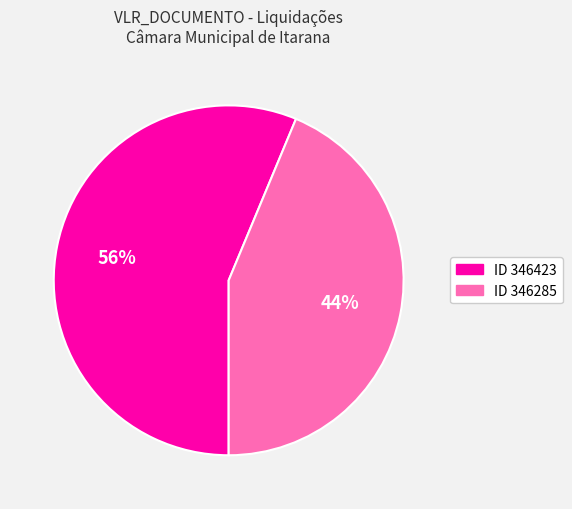

To the nearest percent, what is the average slice percentage?

50%